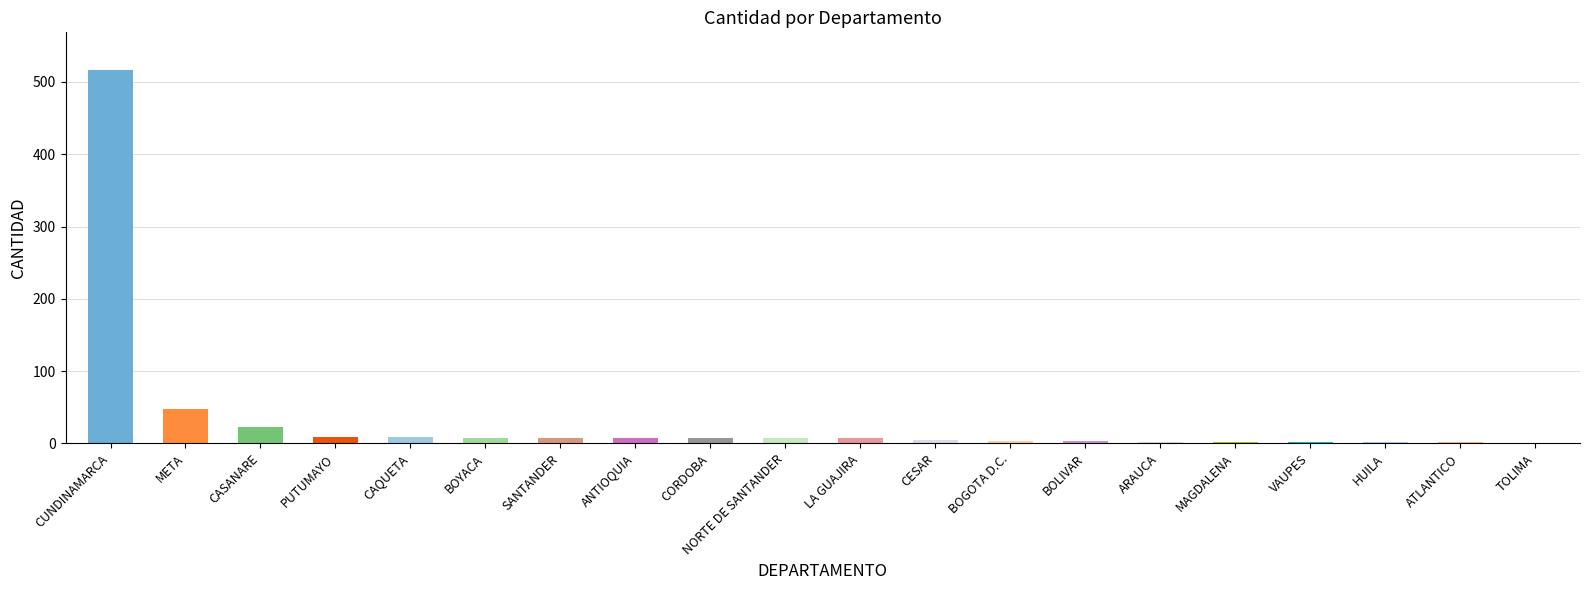

Is it true that the value at HUILA is 2?

True